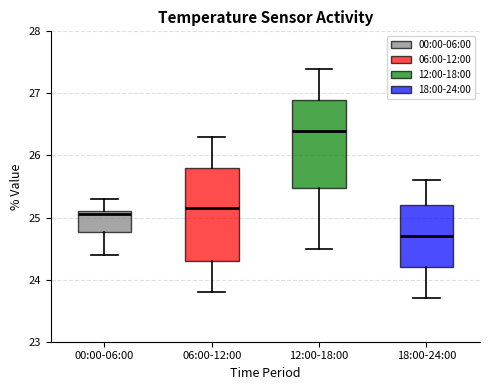

Which box's median line is the lowest?

18:00-24:00